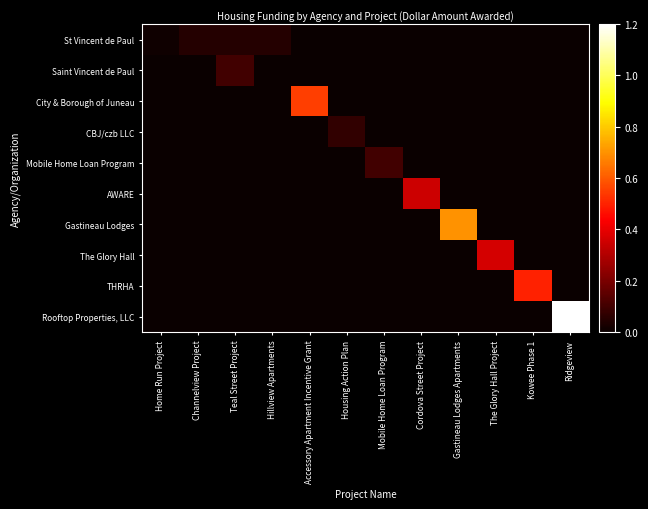

Which series has the largest range (max minus min)?

Rooftop Properties, LLC